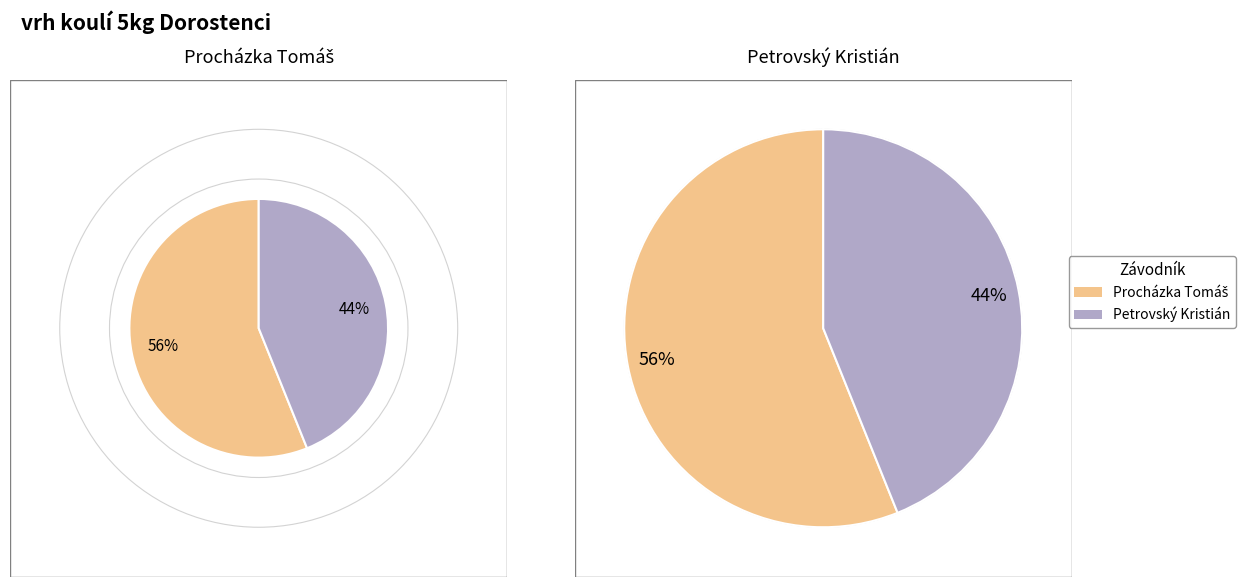

To the nearest percent, what is the average slice percentage?

50%